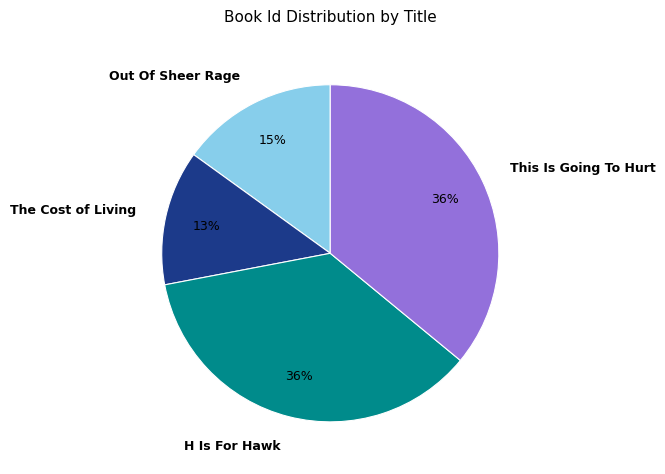

Approximately how many times larger is the value at This Is Going To Hurt compared to H Is For Hawk?

1.0